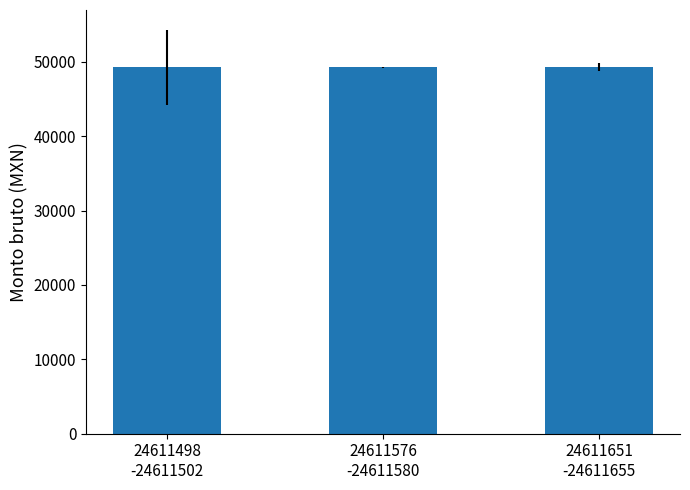

What is the value of the 3rd bar from the left?

49269